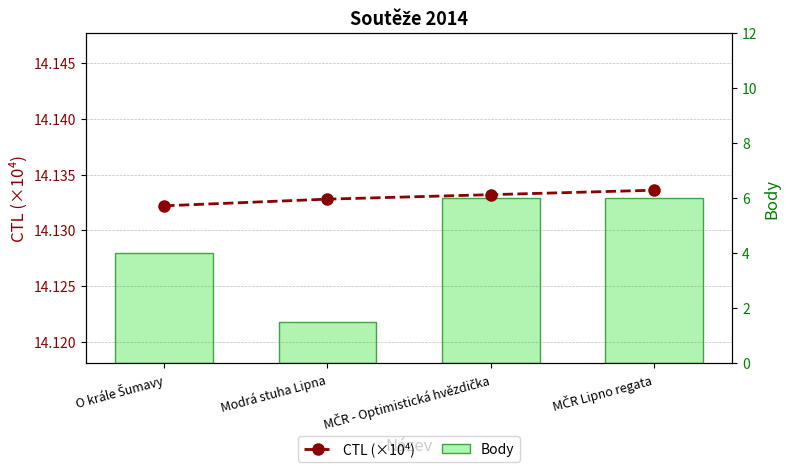

What are all the series names shown in the legend?

CTL (×10⁴), Body